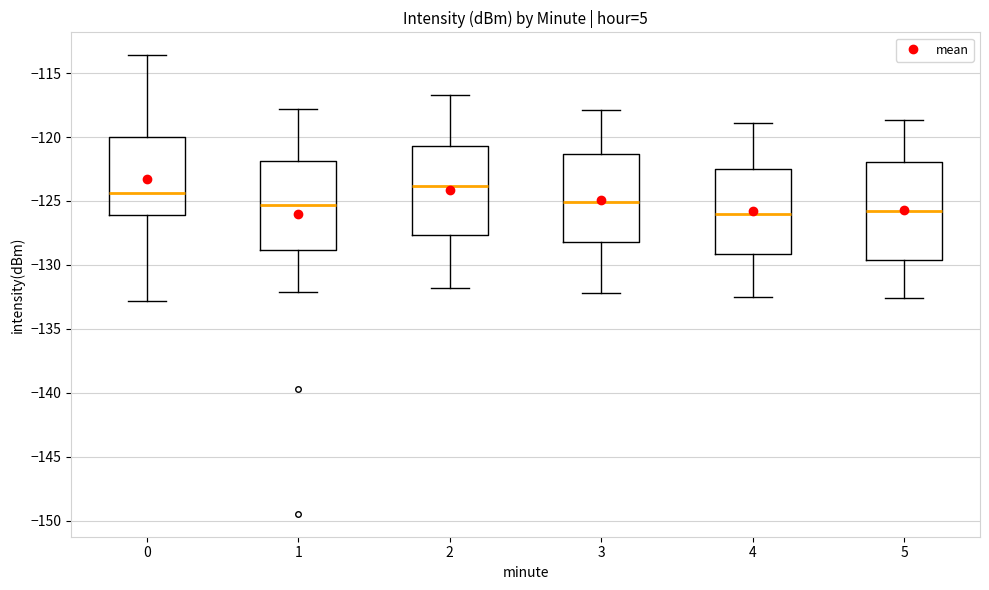

Which box is the tallest, from its lower edge to its upper edge?

5